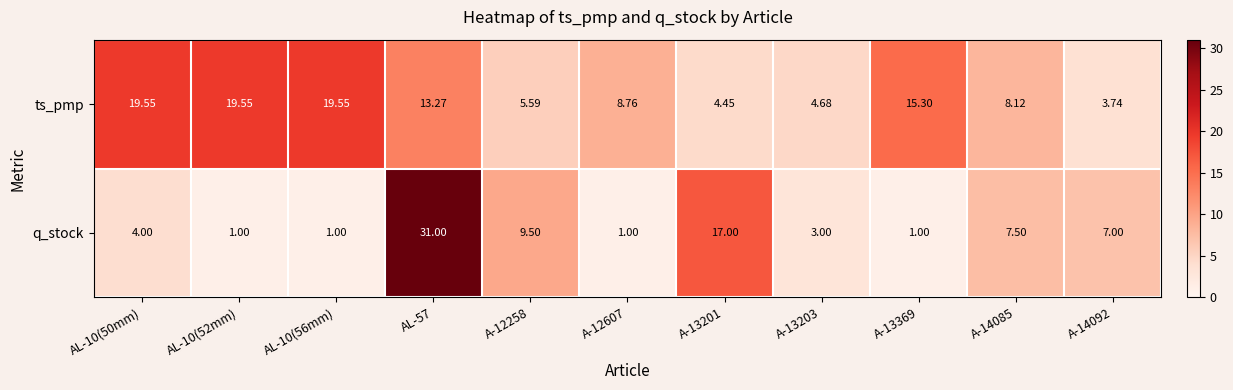

List the series in order of their peak value, highest first.

q_stock, ts_pmp